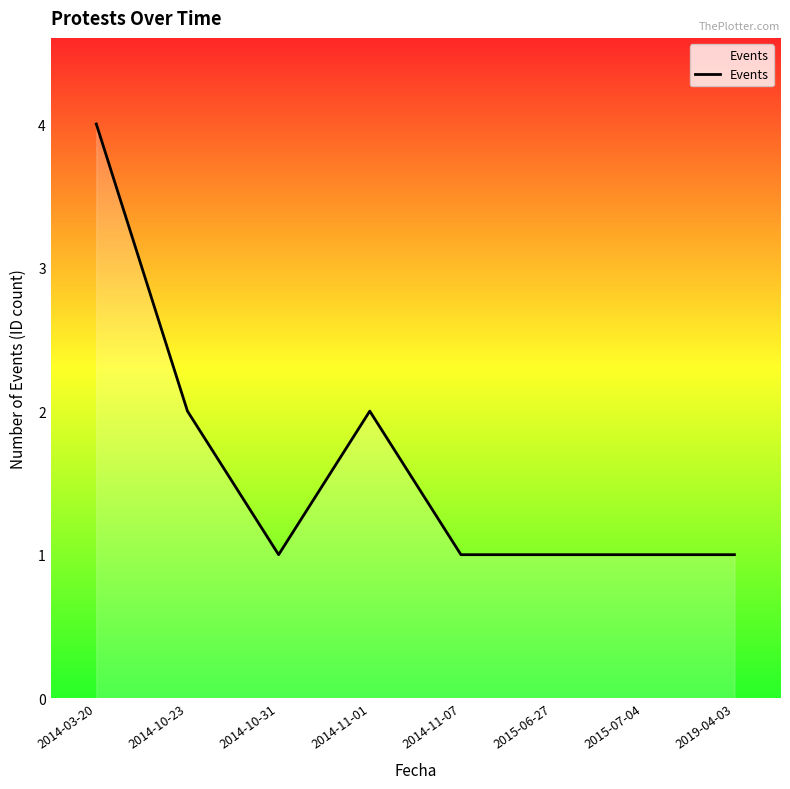

What is the average value?

2